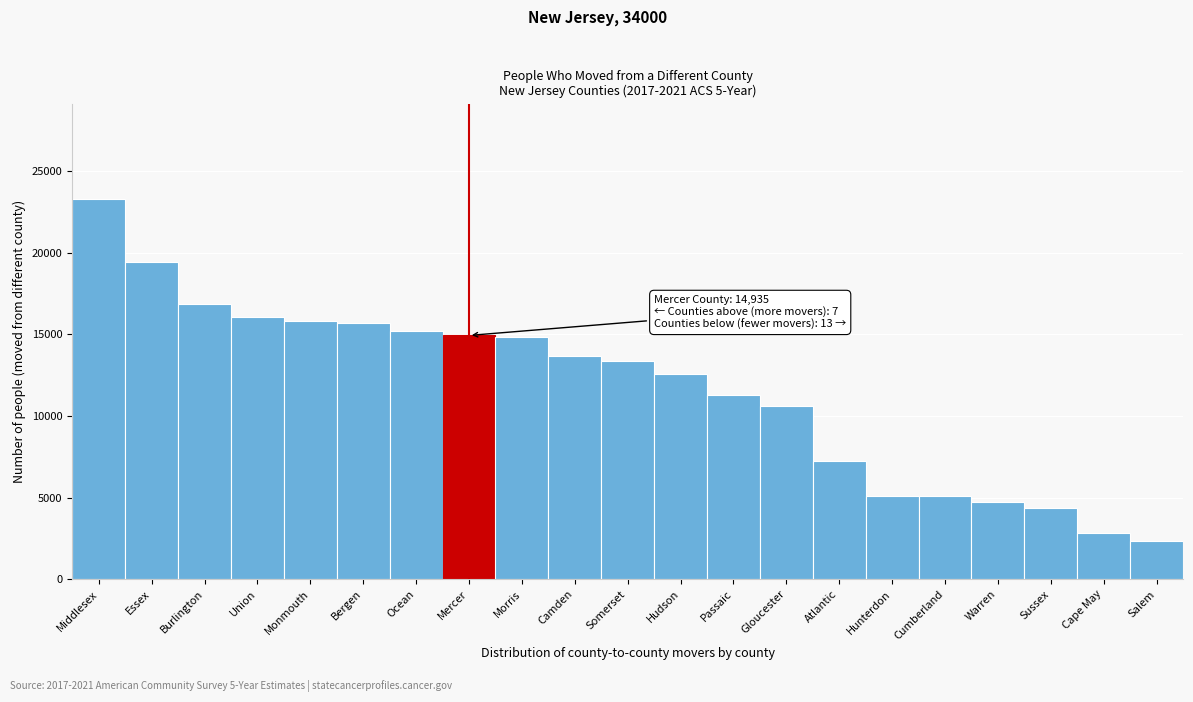

What is the maximum value shown in the chart?

23308